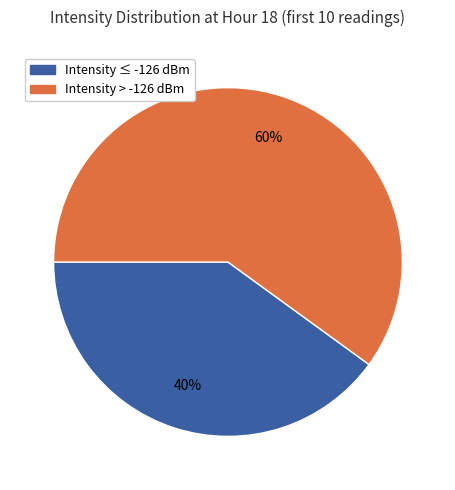

How many slices are in this pie chart?

2